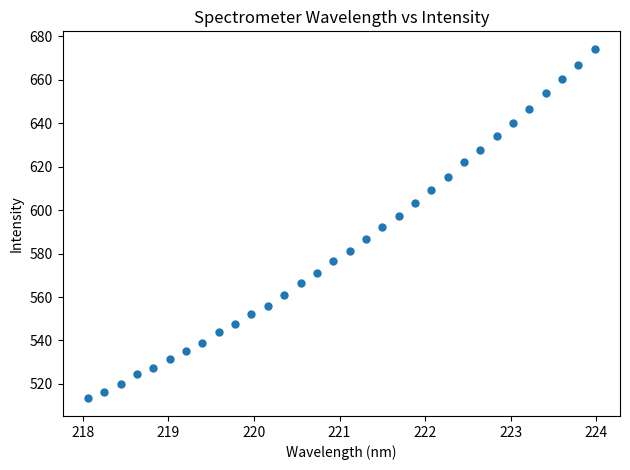

What is the range of X values (max minus min)?

5.9